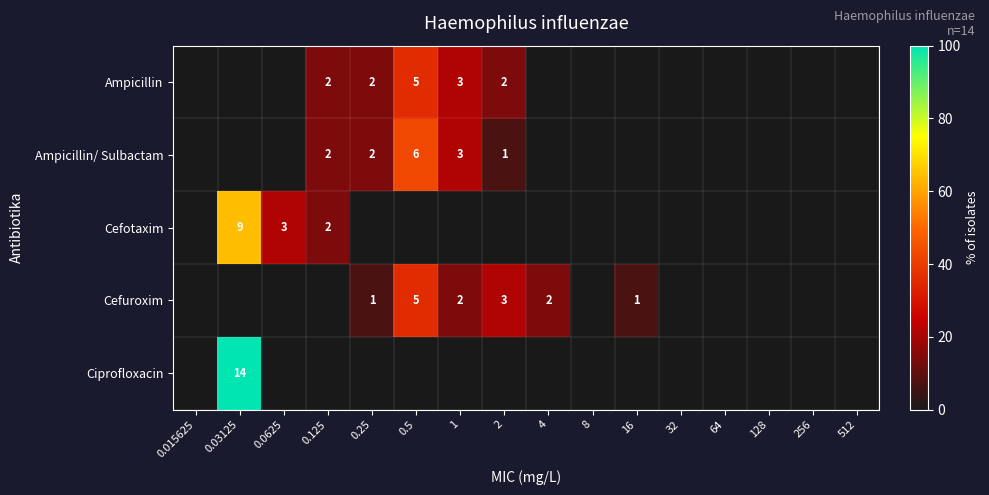

The value of Ampicillin at 1 is 5. True or false?

False